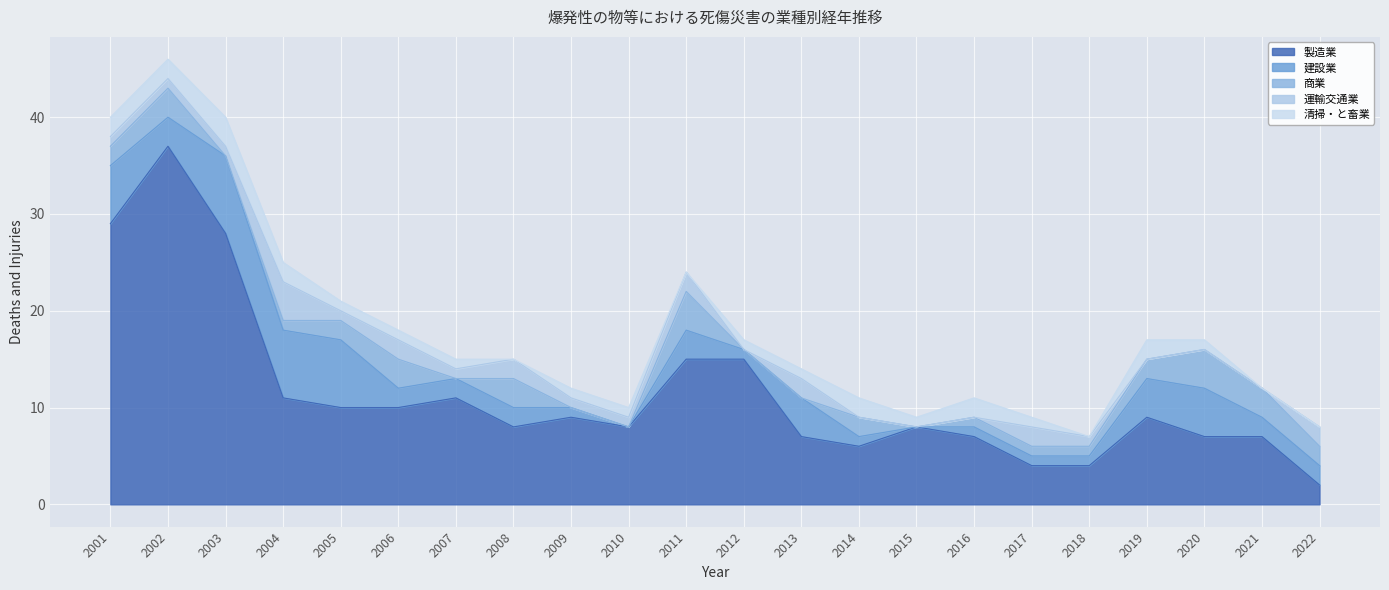

How many intersections are there between 運輸交通業 and 建設業?

2